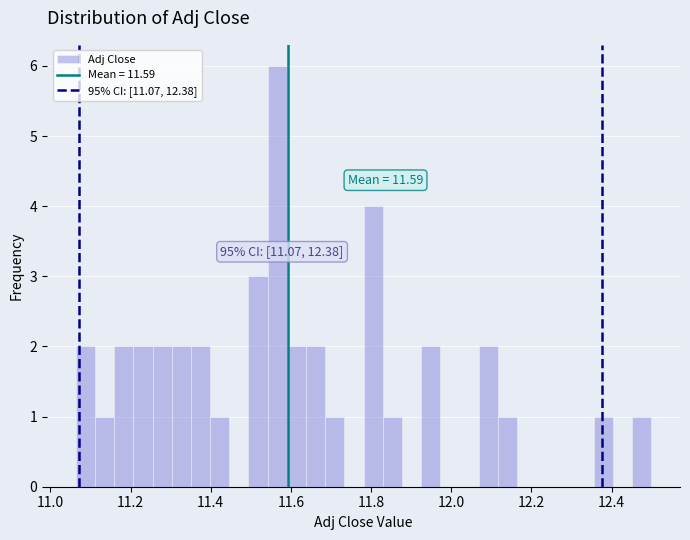

Around what value on the x-axis is the tallest bar? Give the approximate position of its centre, as read against the axis.

11.56